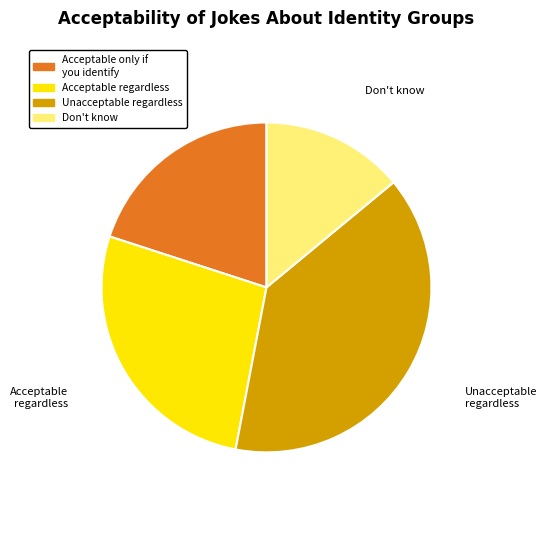

Is there any slice that represents more than half of the pie?

No